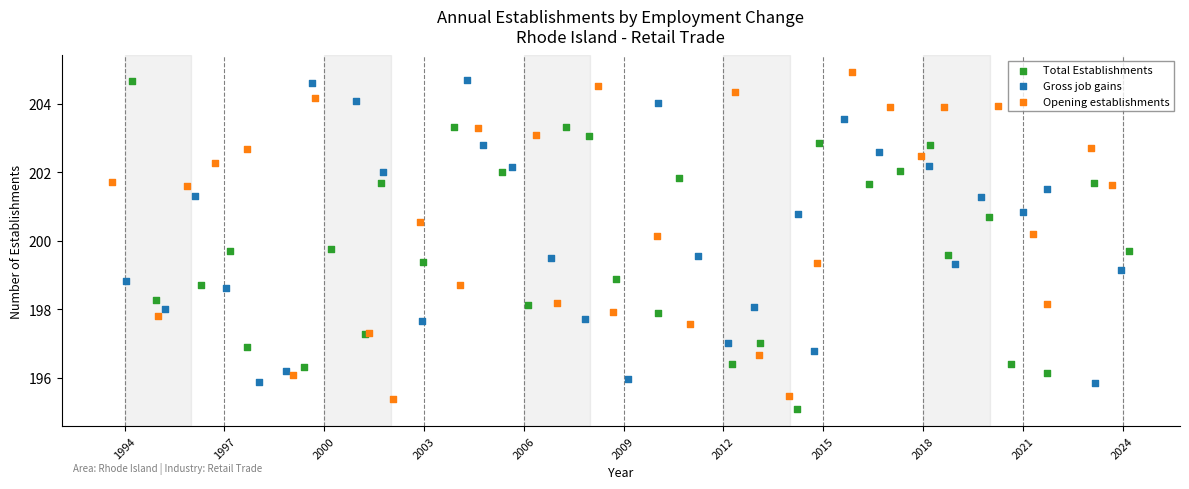

Which series contains the lowest Y value?

Total Establishments